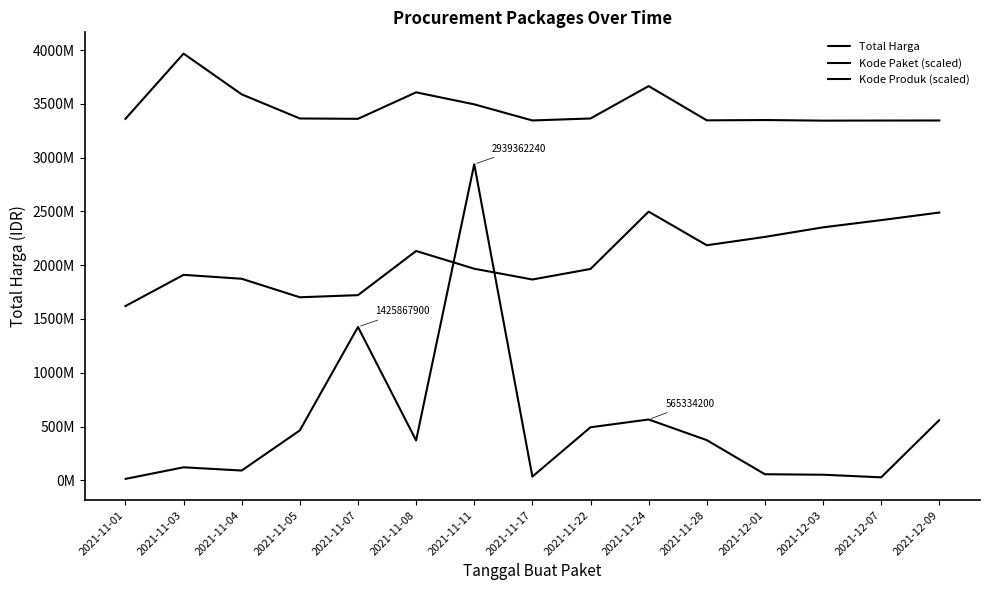

Rank the categories by Total Harga value from highest to lowest.

2021-11-11, 2021-11-07, 2021-11-24, 2021-12-09, 2021-11-22, 2021-11-05, 2021-11-28, 2021-11-08, 2021-11-03, 2021-11-04, 2021-12-01, 2021-12-03, 2021-11-17, 2021-12-07, 2021-11-01